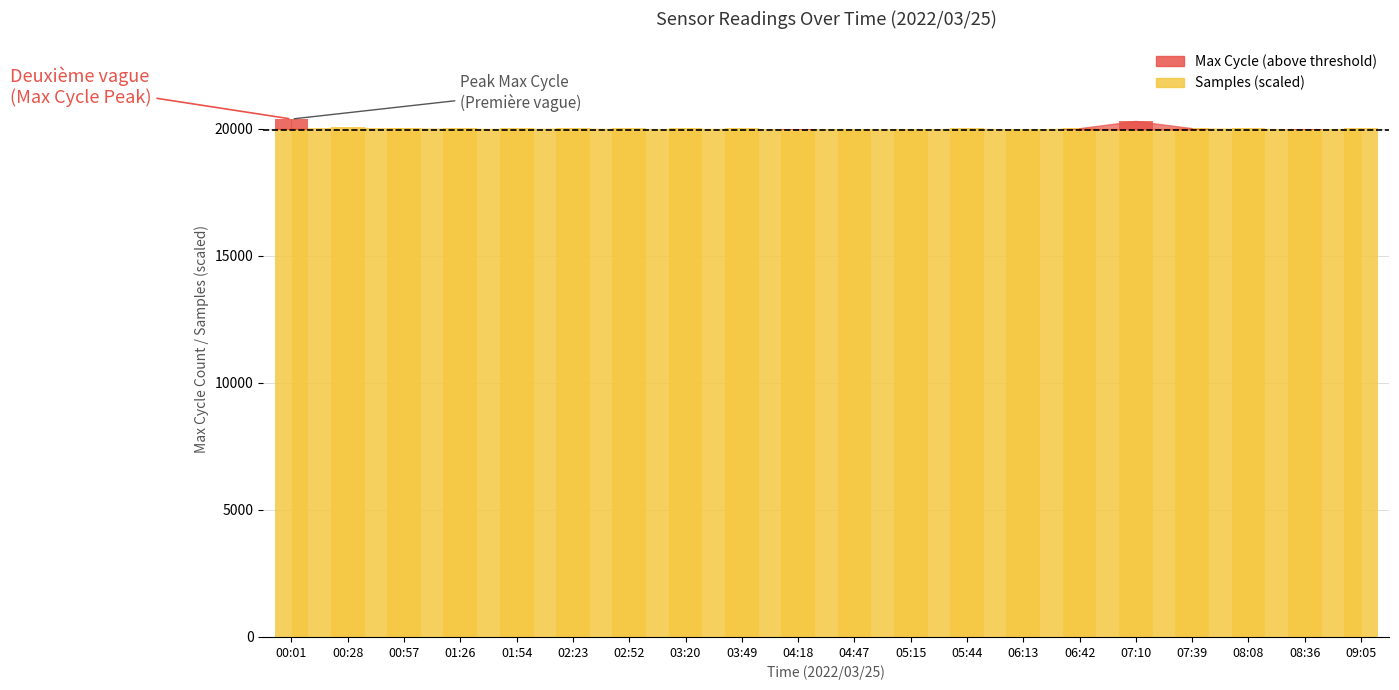

Which label corresponds to the largest value in the chart?

00:01